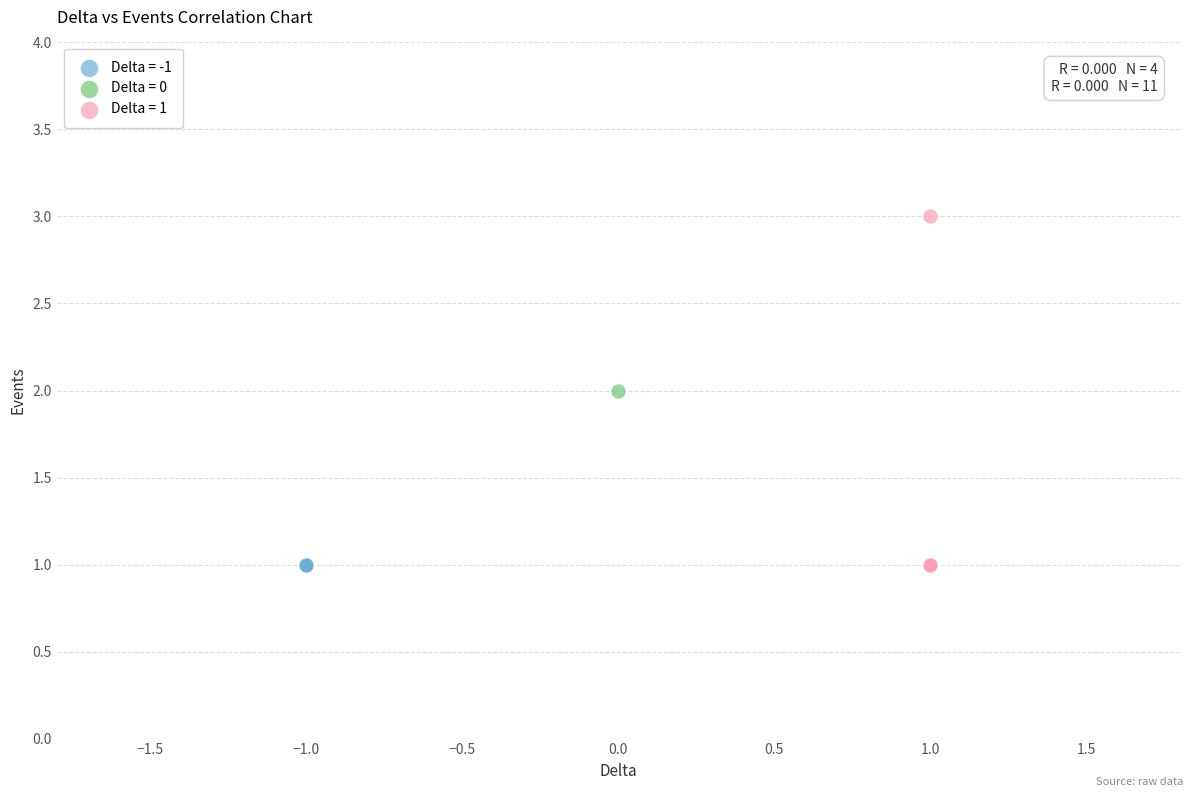

What are all the series names shown in the legend?

Delta = -1, Delta = 0, Delta = 1